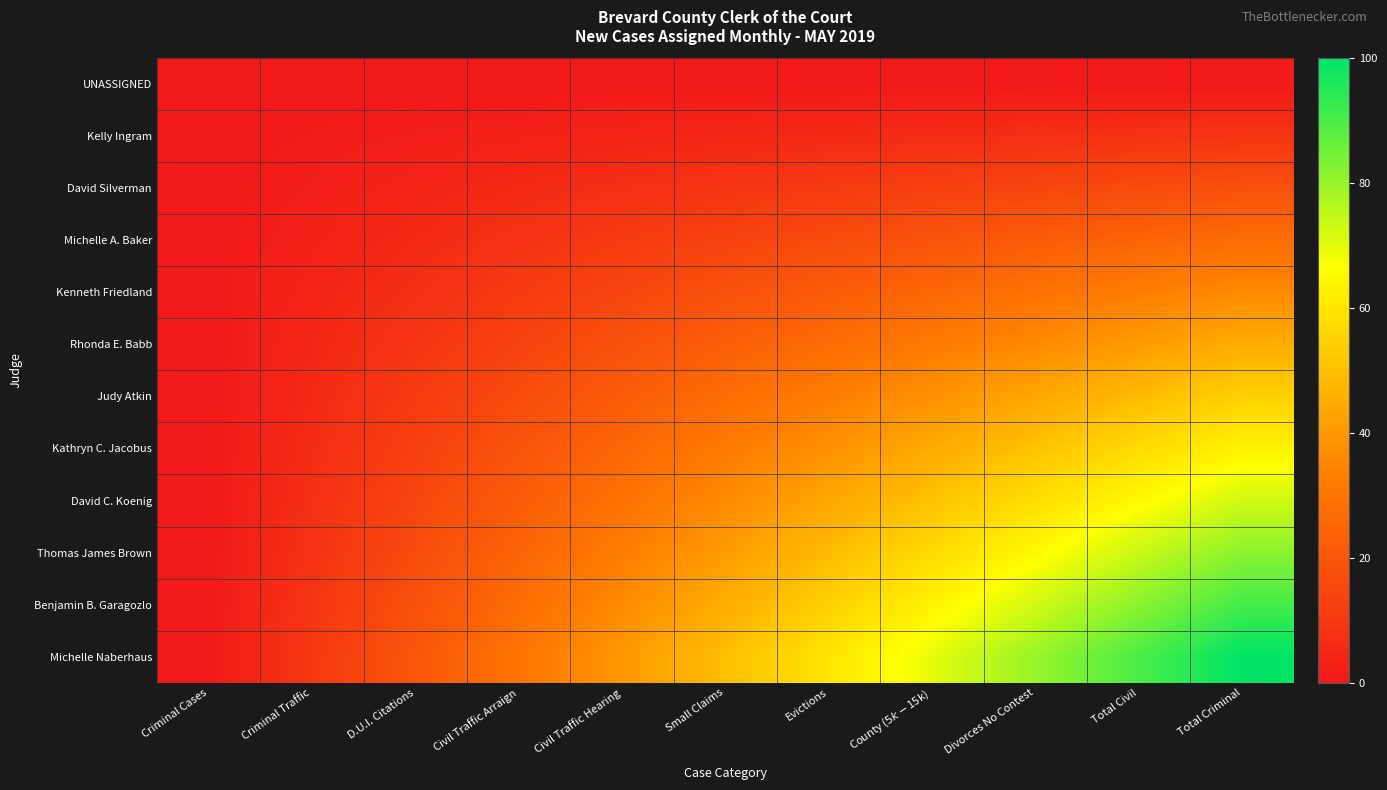

What is the total value across all series at Civil Traffic Arraign?

180.0